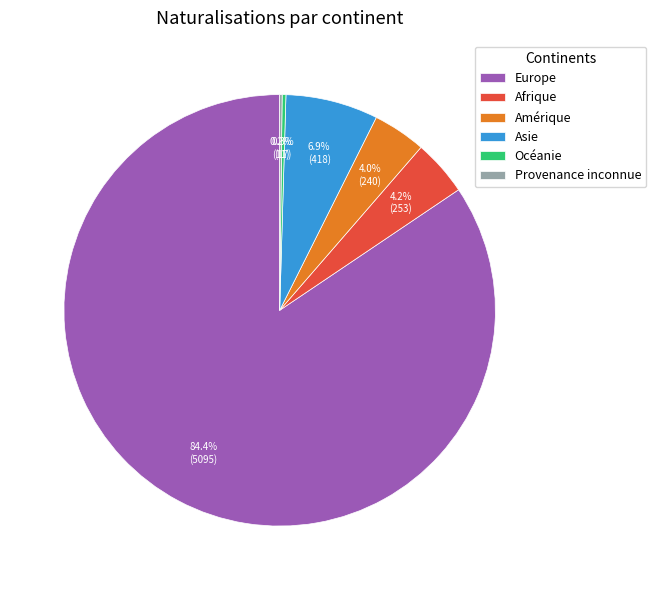

Is there a majority slice in this chart?

Yes